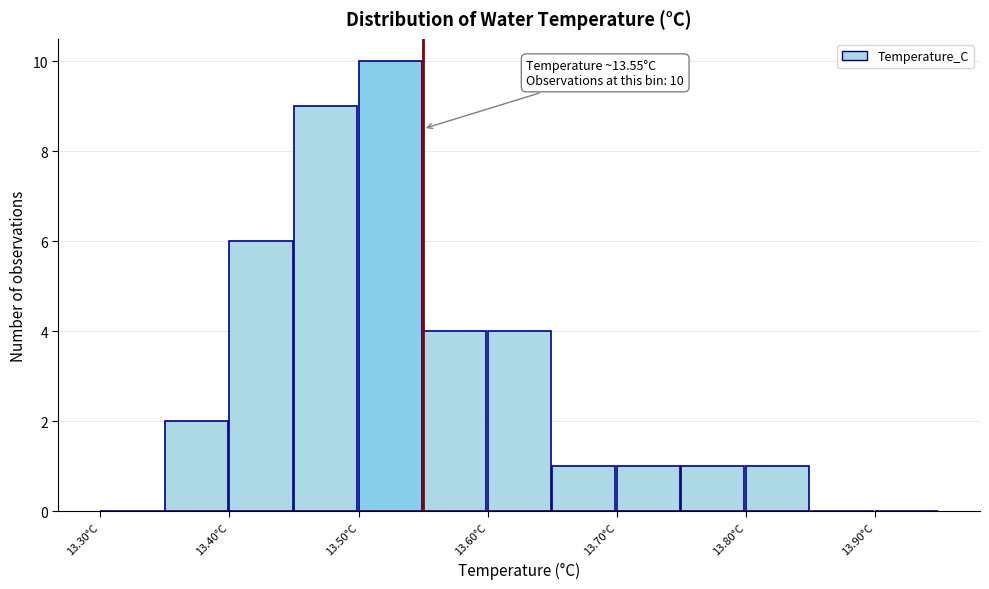

Over which range of the x-axis is the bar tallest?

13.50 to 13.55